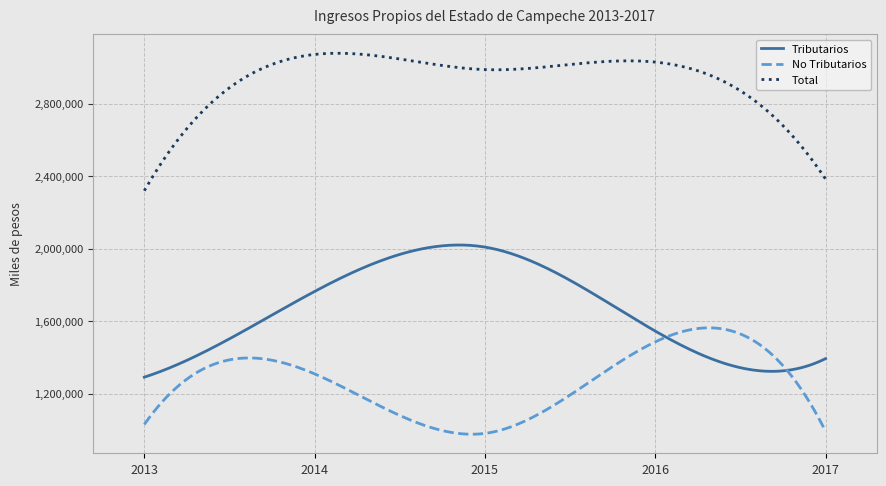

What is the minimum value shown in the chart?

975231.5